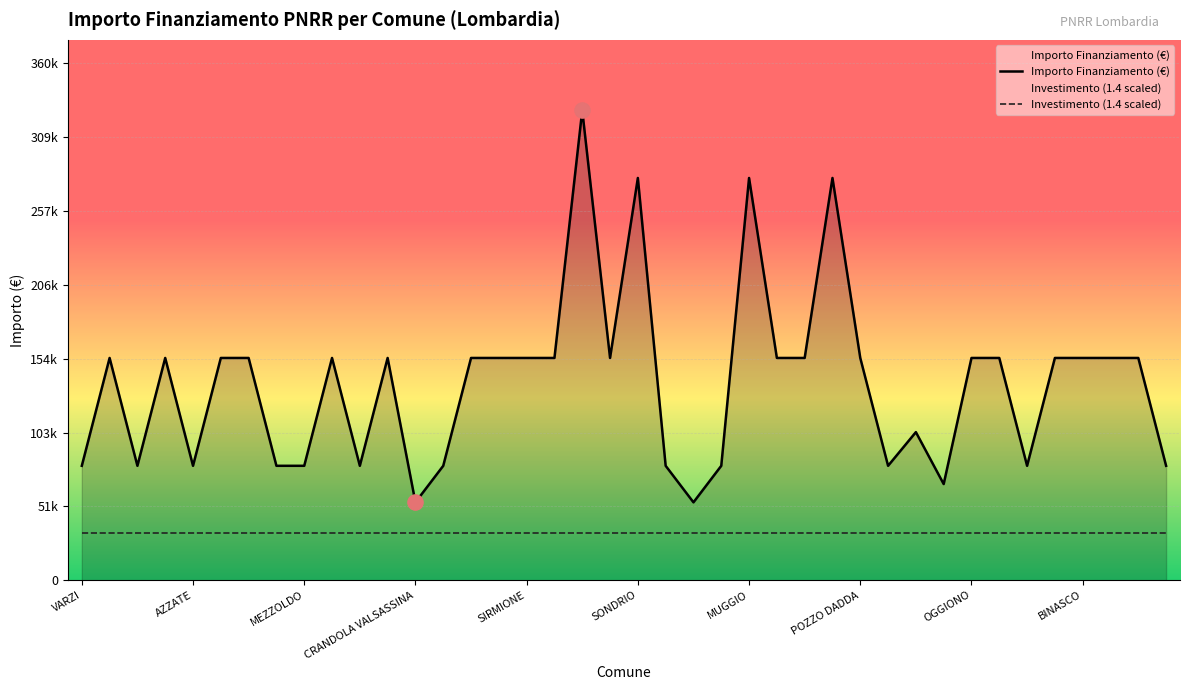

At how many categories does at least one series exceed 199443?

4